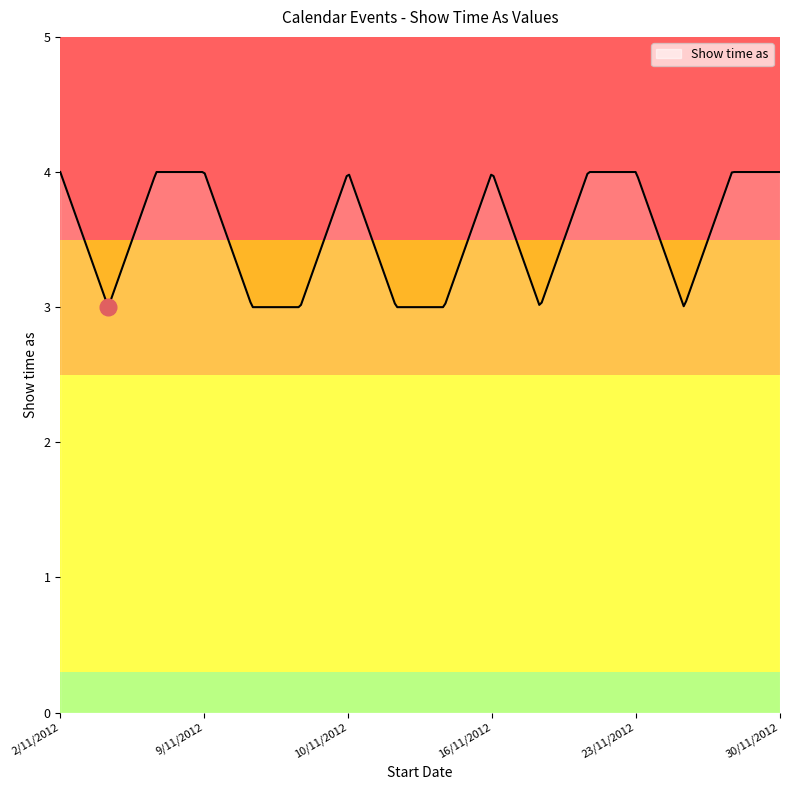

What is the sum of all values?

1060.5